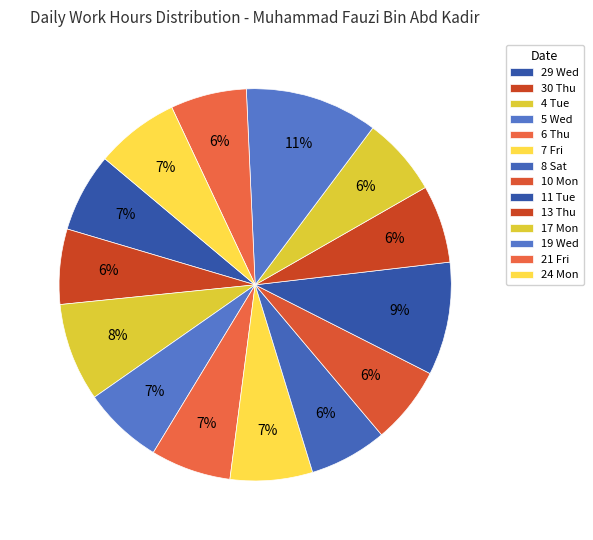

How many slices are in this pie chart?

14